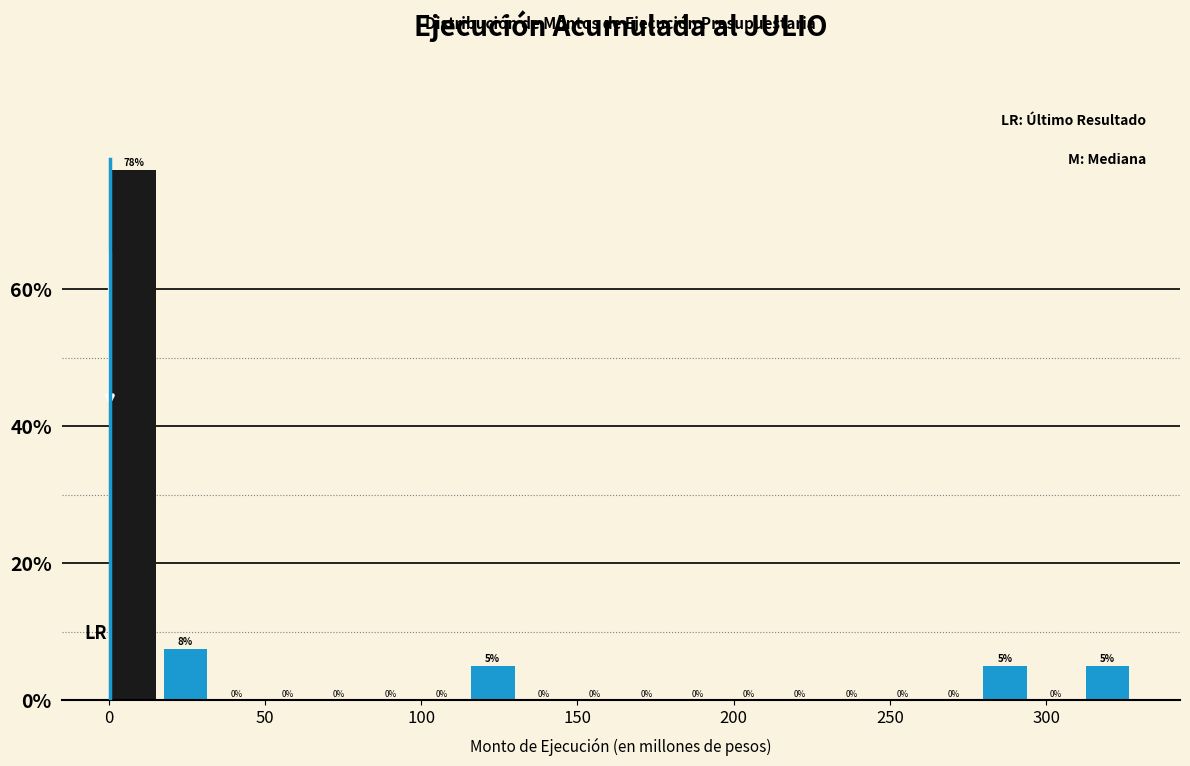

Around what value on the x-axis is the tallest bar? Give the approximate position of its centre, as read against the axis.

10